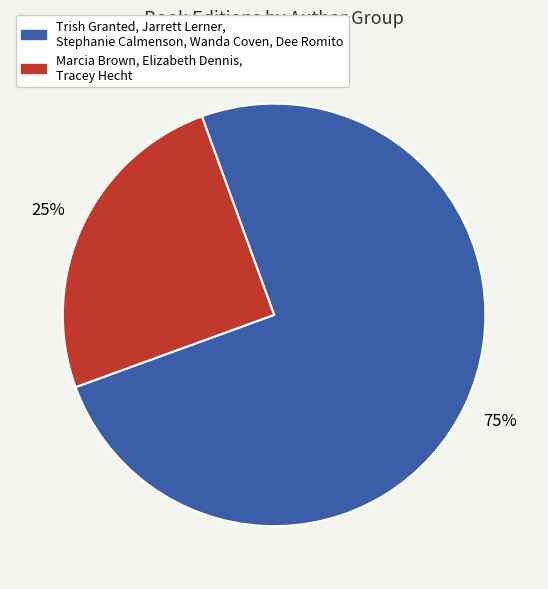

How many segments does this pie chart have?

2